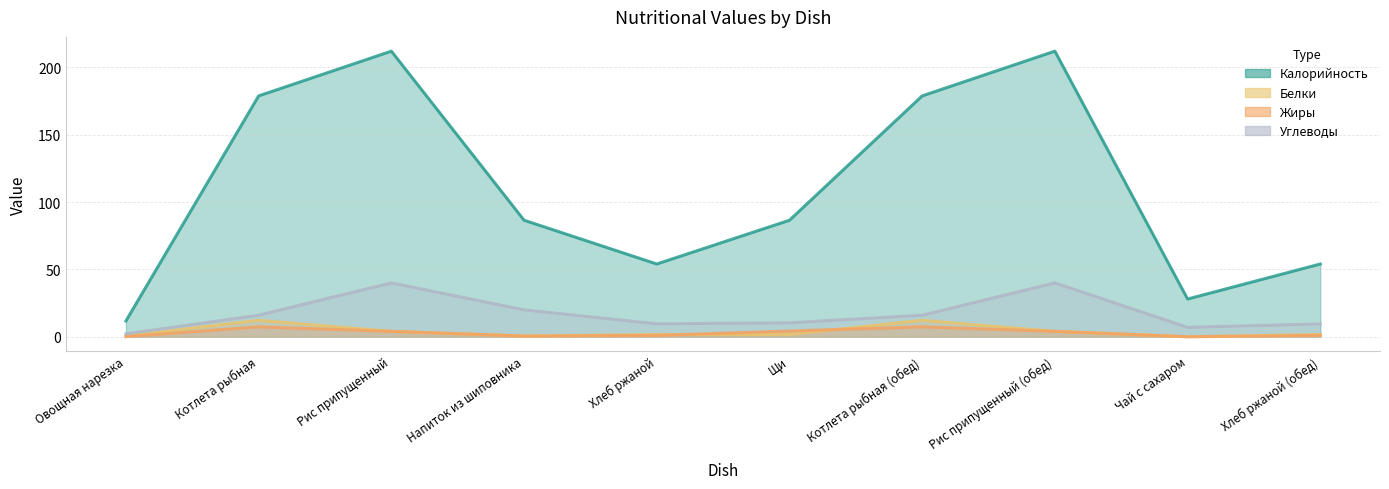

Where is Калорийность nearest to the value 111?

Напиток из шиповника